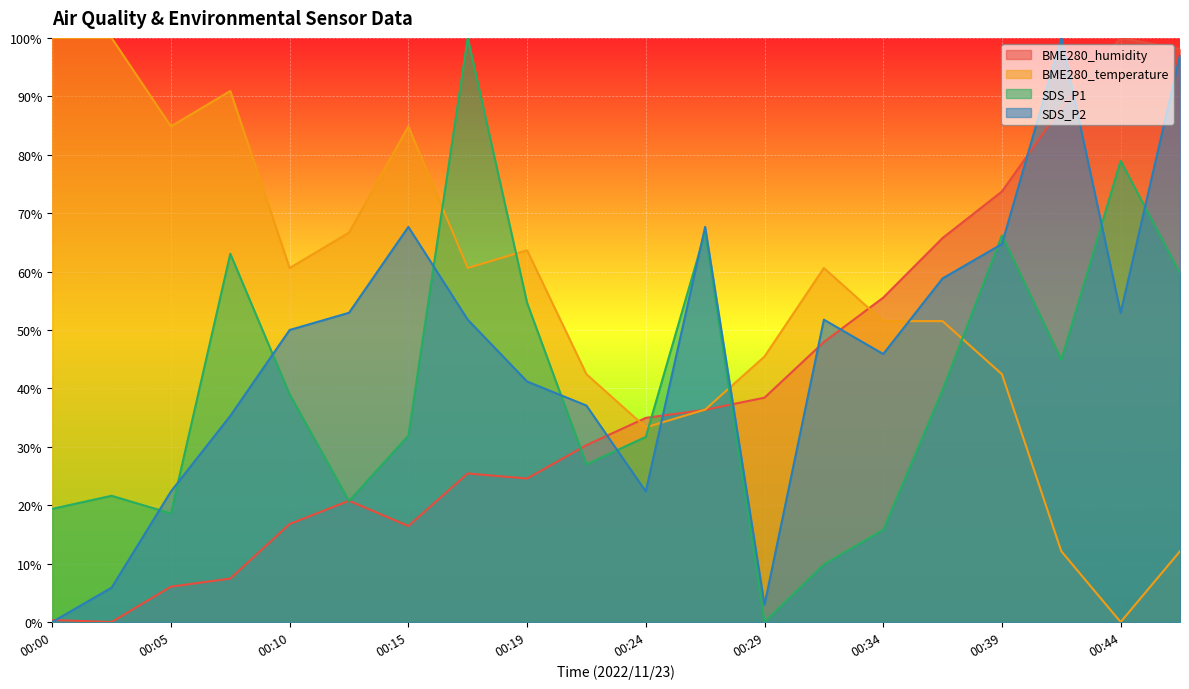

How many categories are shown in the chart?

20